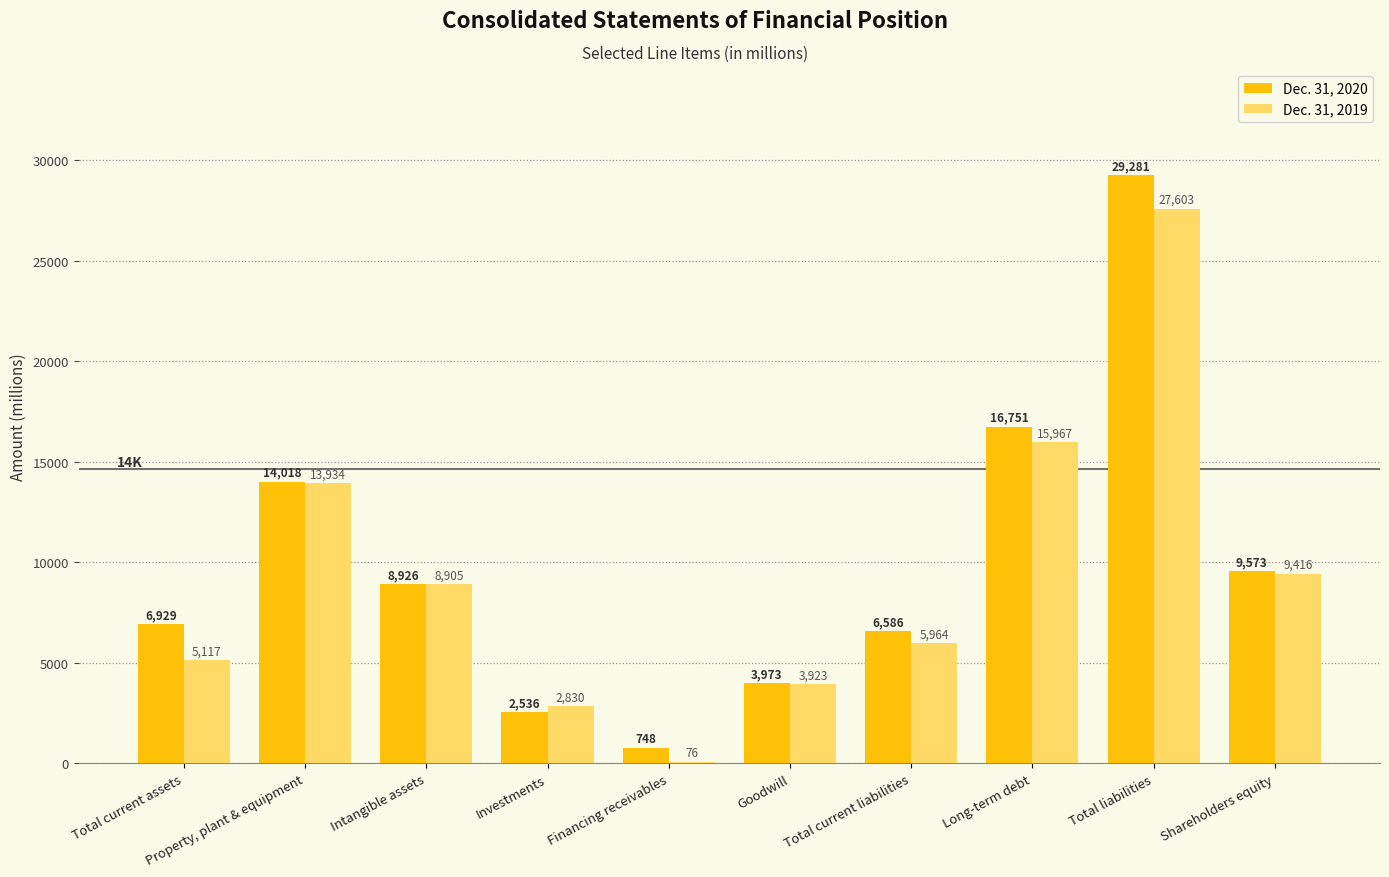

What value does the Dec. 31, 2019 series have at Financing receivables, to the nearest 100?

100